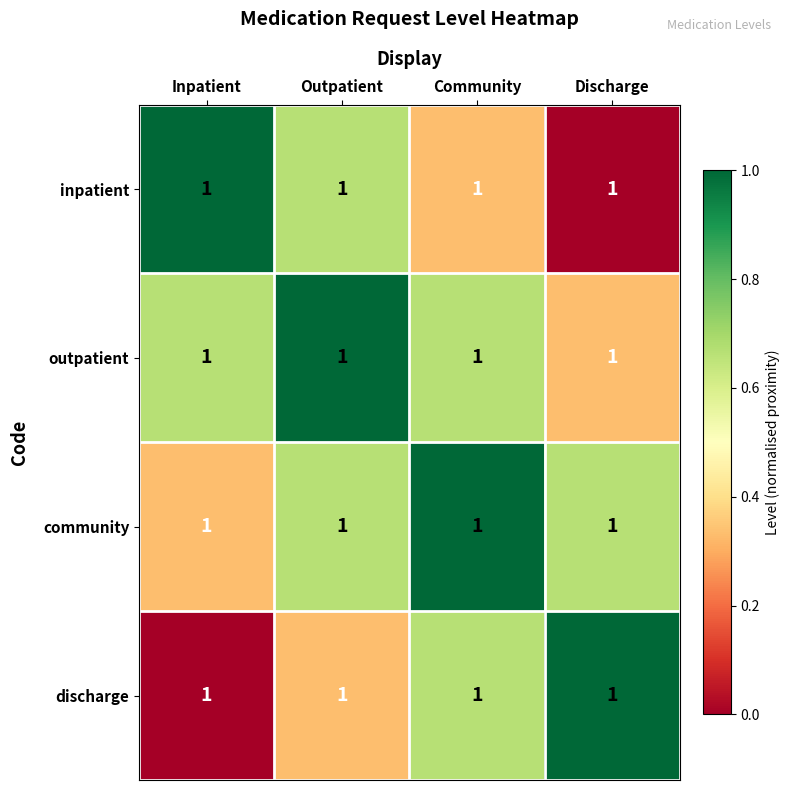

What is the difference between the second highest and minimum values in the community series?

0.3